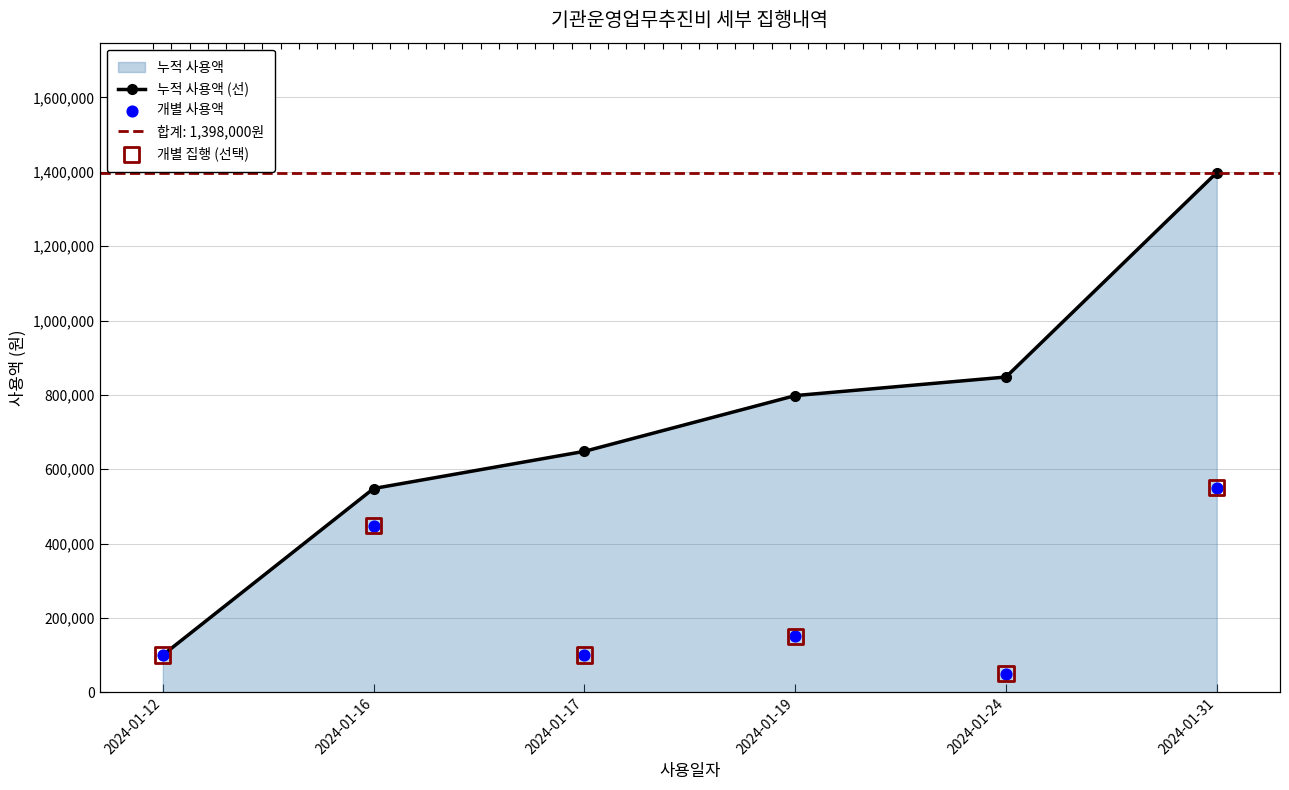

Which series reaches the minimum Y coordinate?

개별 사용액